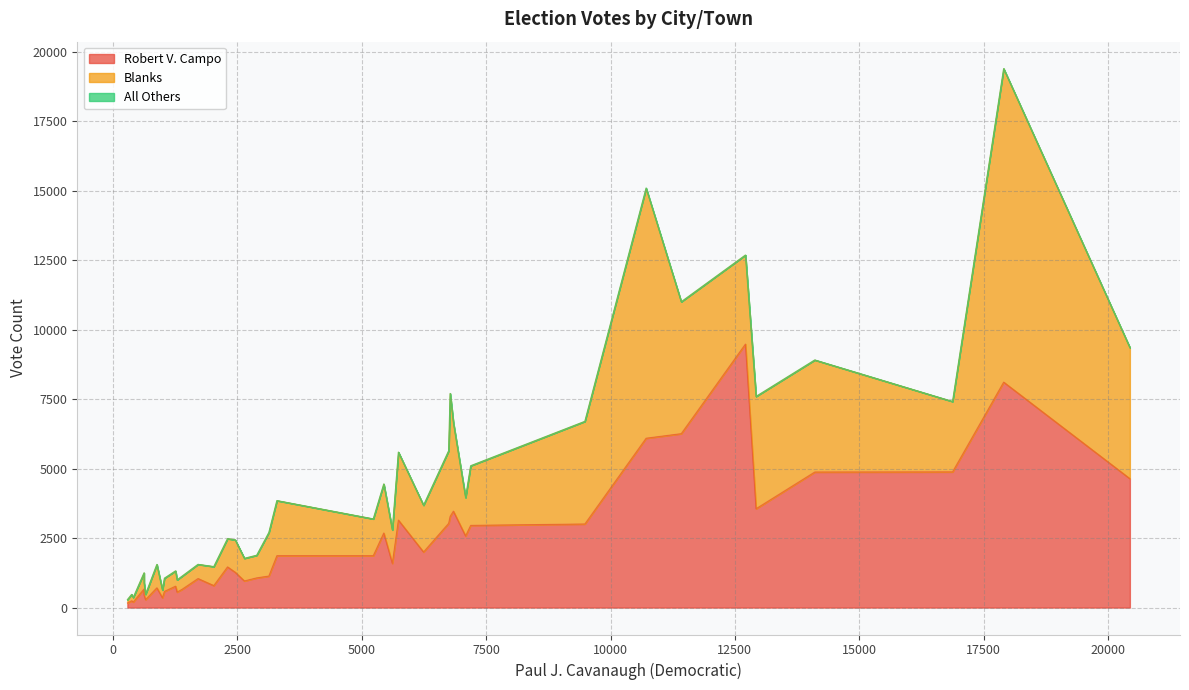

Which series has the largest range (max minus min)?

Blanks